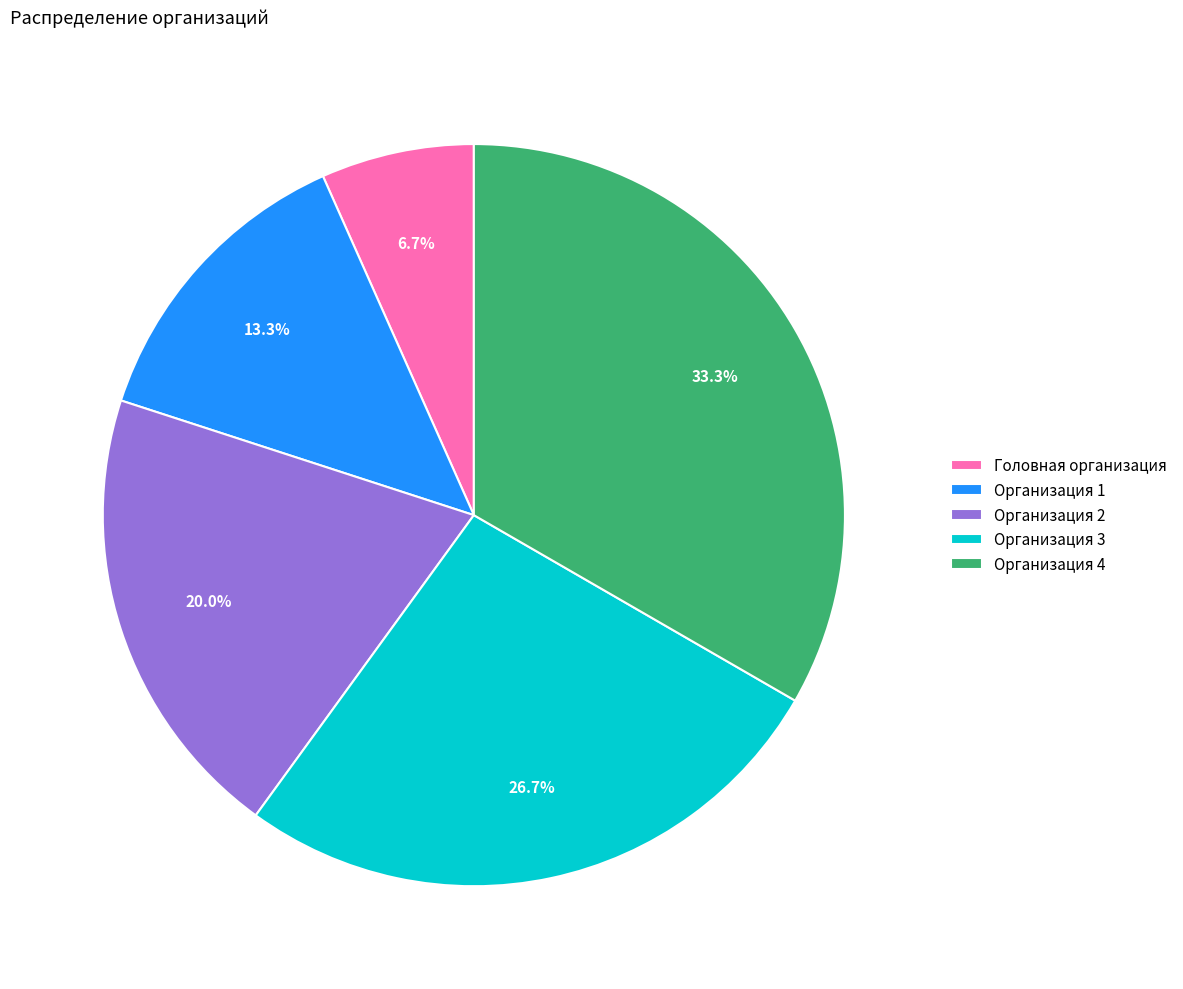

Is it true that Головная организация is 21% of the pie?

False